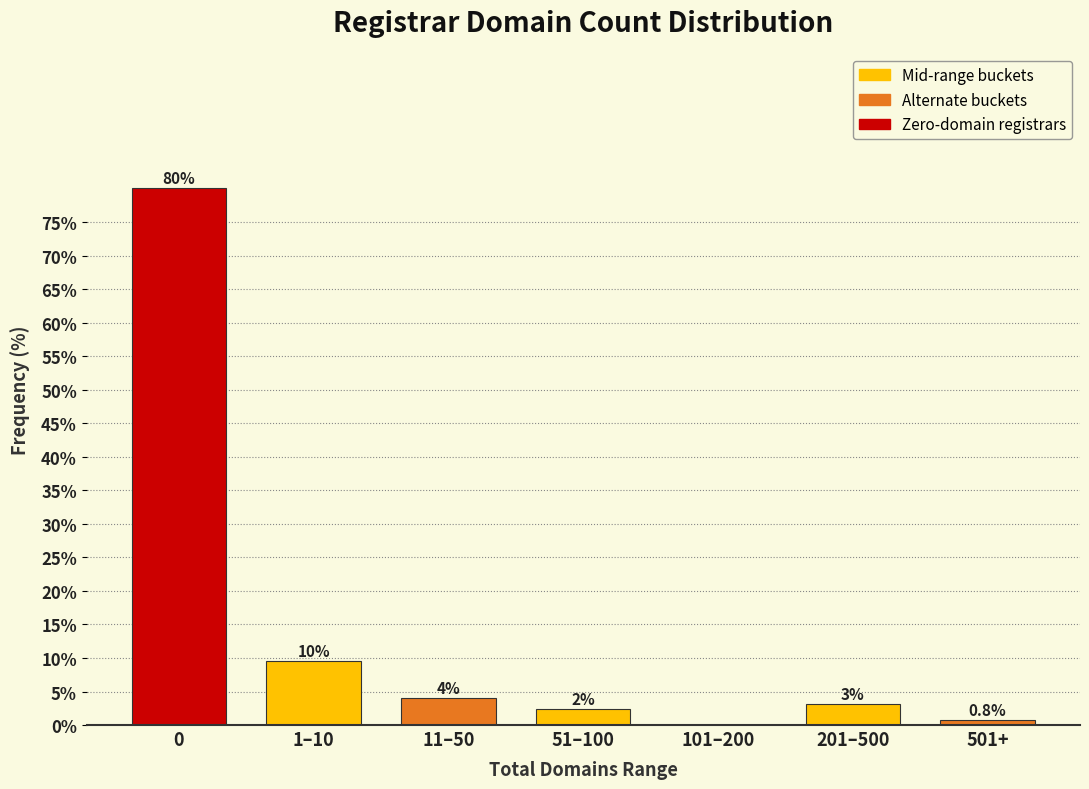

What is the greatest value displayed?

80.2